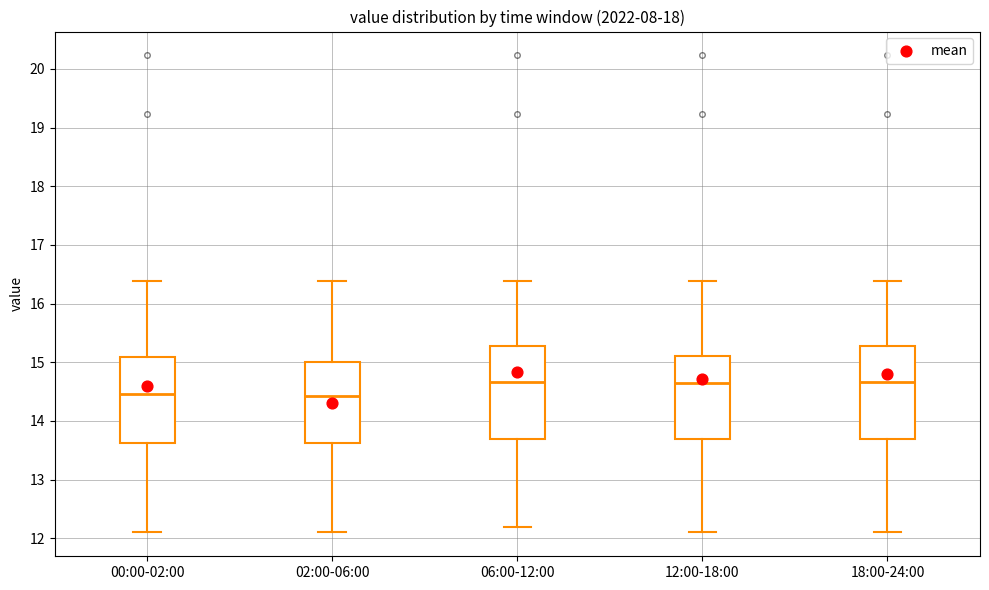

Reading left to right, transcribe this box plot: for each box, give where its median line is, the range the box spans, and where its two whiskers end, as read against the y-axis. The values are not printed on the chart, so give them approximately, as read against the axis.

00:00-02:00: median 14.5, box 13.6 to 15.1, whiskers 12.1 to 16.4
02:00-06:00: median 14.4, box 13.6 to 15.0, whiskers 12.1 to 16.4
06:00-12:00: median 14.7, box 13.7 to 15.3, whiskers 12.2 to 16.4
12:00-18:00: median 14.6, box 13.7 to 15.1, whiskers 12.1 to 16.4
18:00-24:00: median 14.7, box 13.7 to 15.3, whiskers 12.1 to 16.4